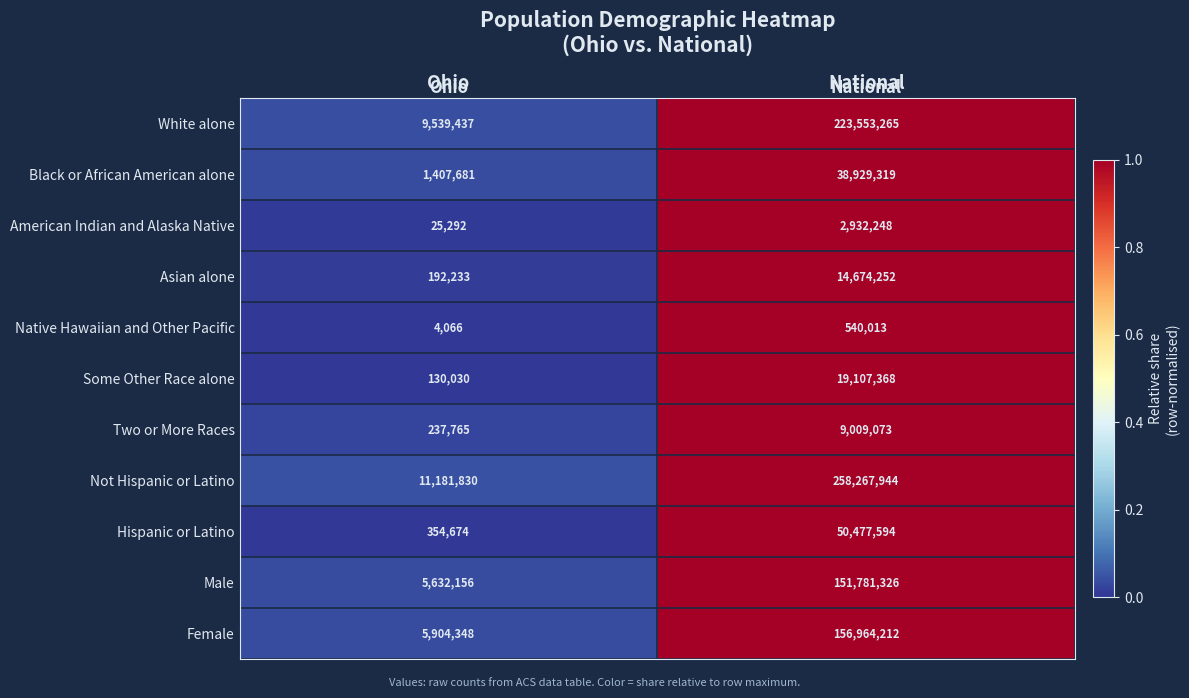

The value of White alone at National is 383145025. True or false?

False